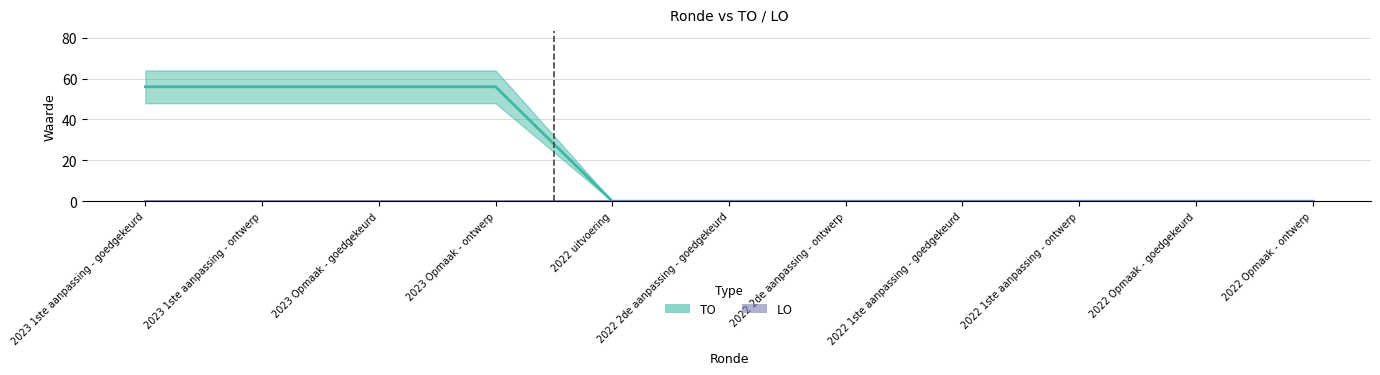

How many distinct data groups are displayed?

2